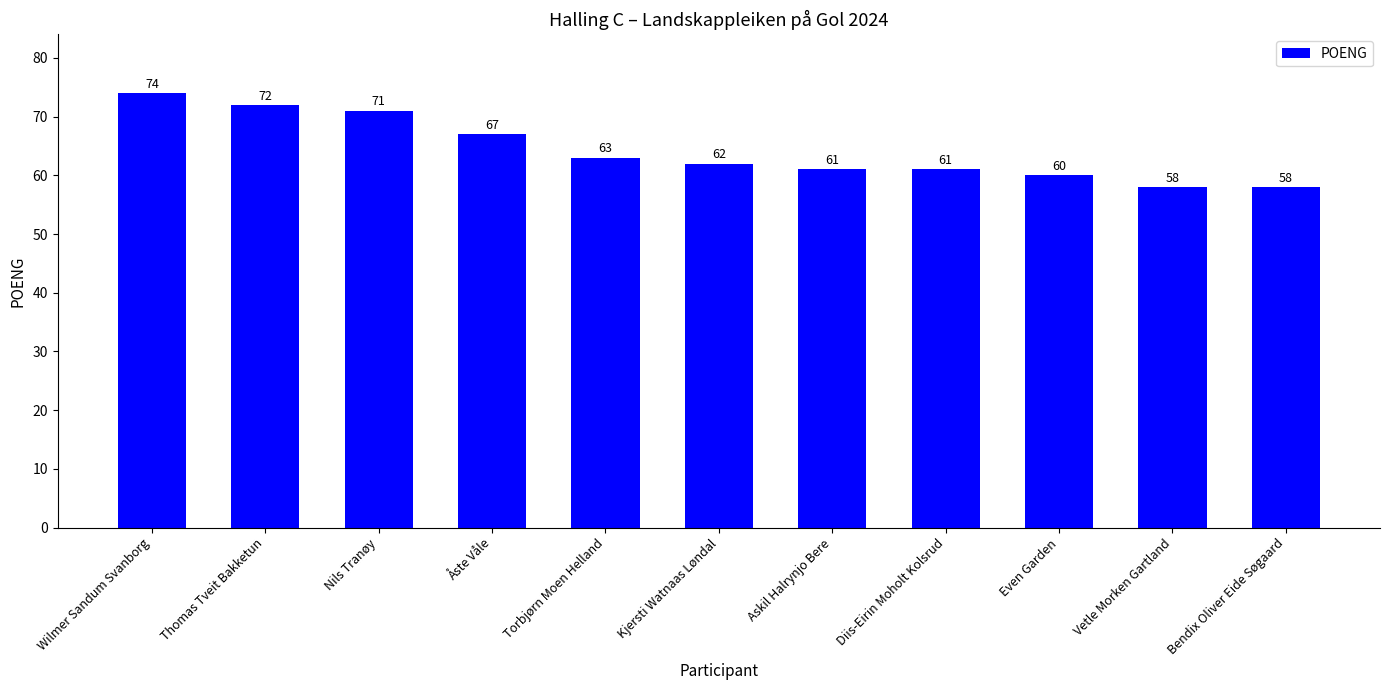

What is the greatest value displayed?

74